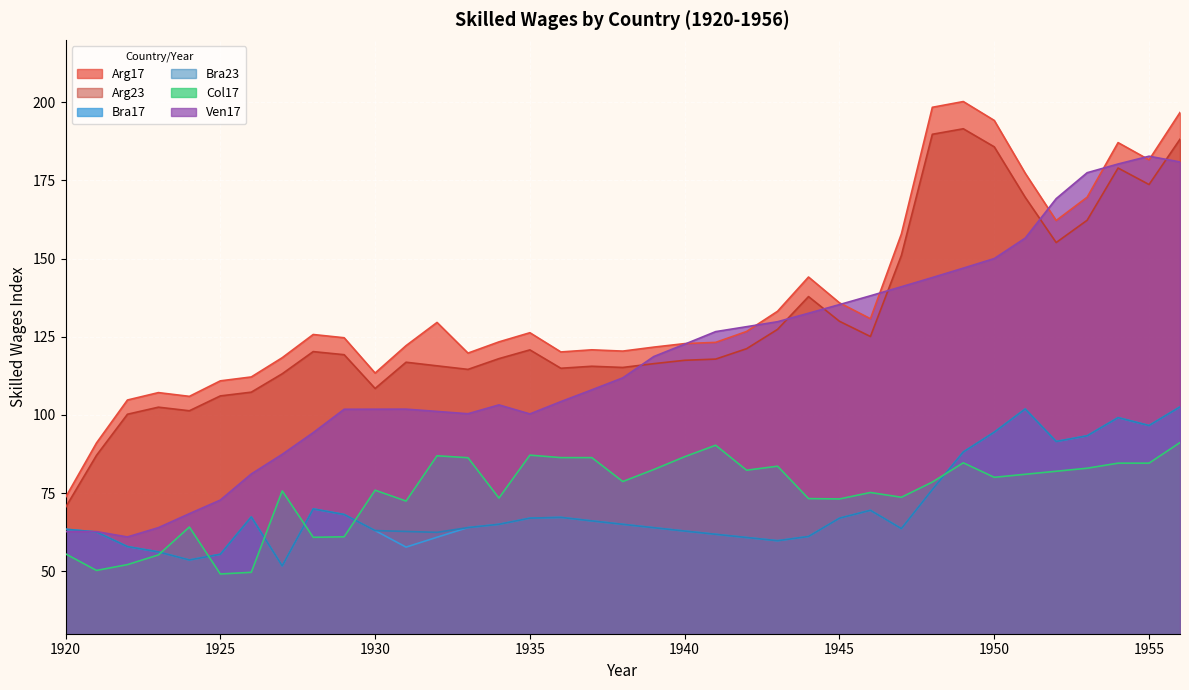

How many interior local valleys does the Col17 series have?

10